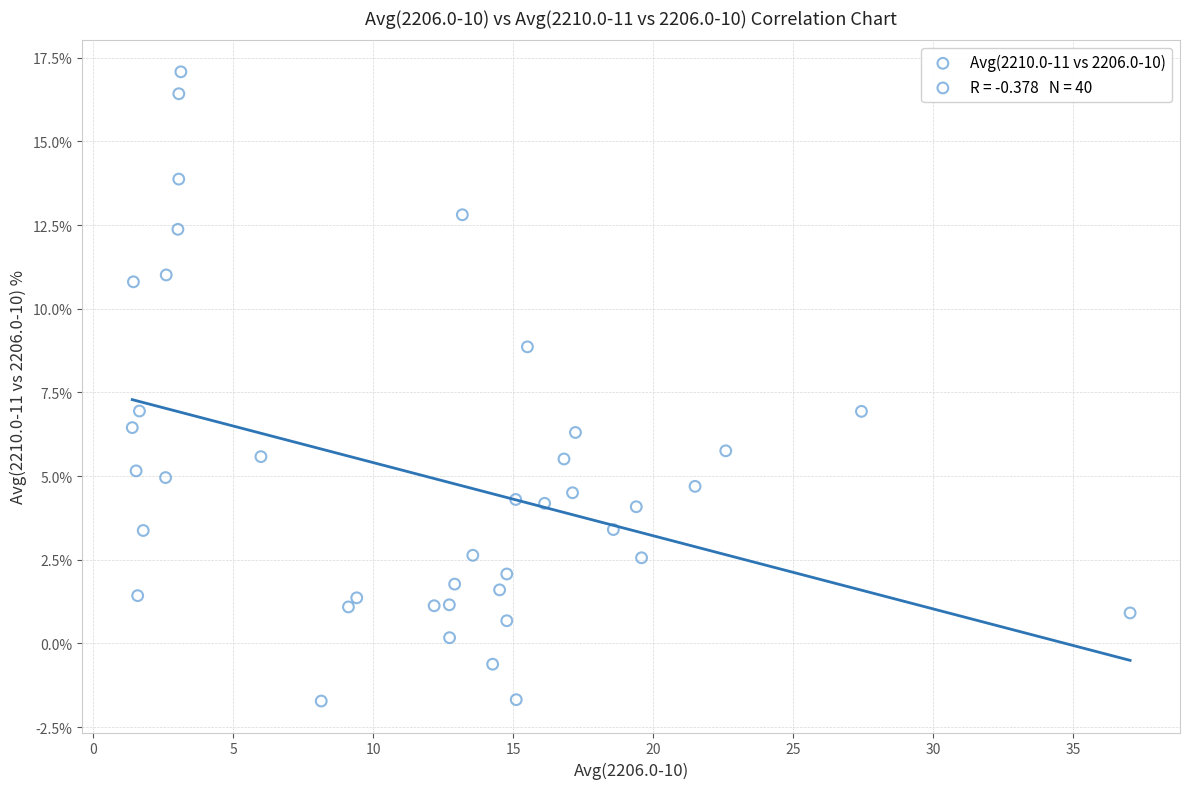

What is the range of X values (max minus min)?

35.6